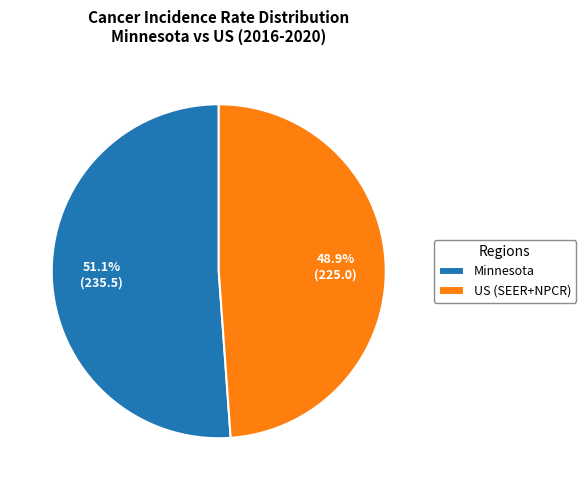

Which slice is the smallest?

US (SEER+NPCR)